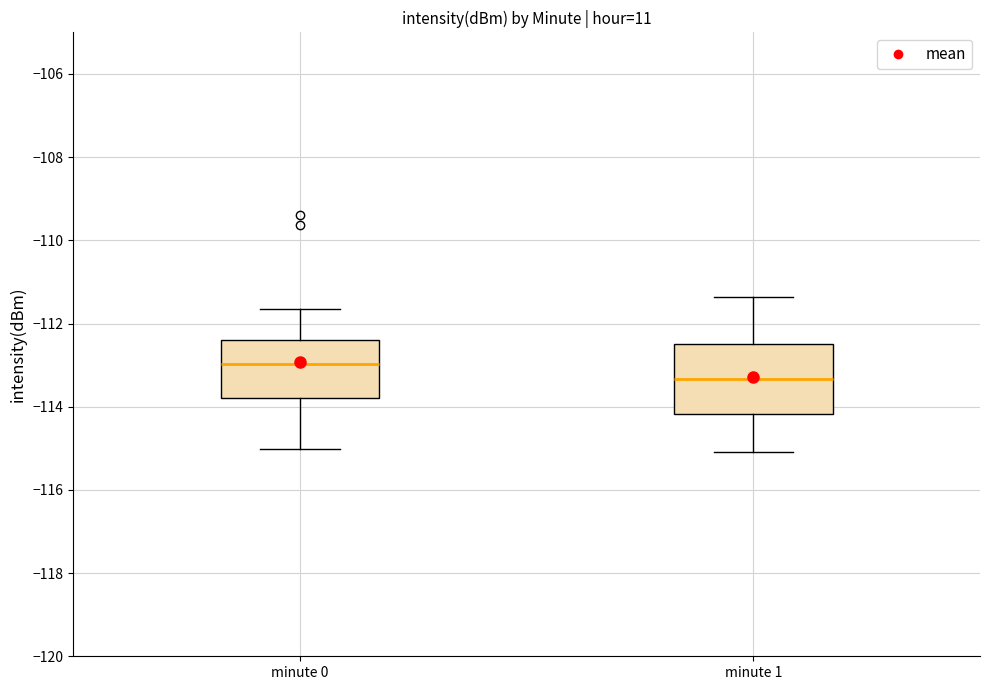

Comparing the boxes themselves (not the whiskers), which one is the tallest?

minute 1